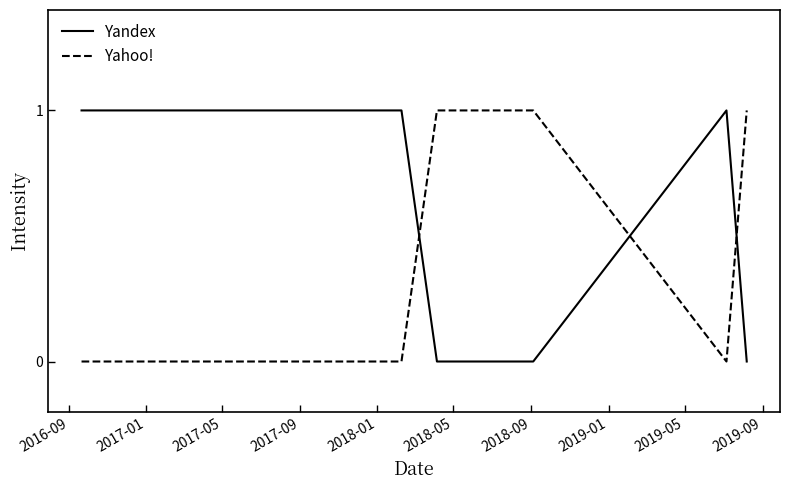

List the series in order of their overall mean, lowest first.

Yahoo!, Yandex